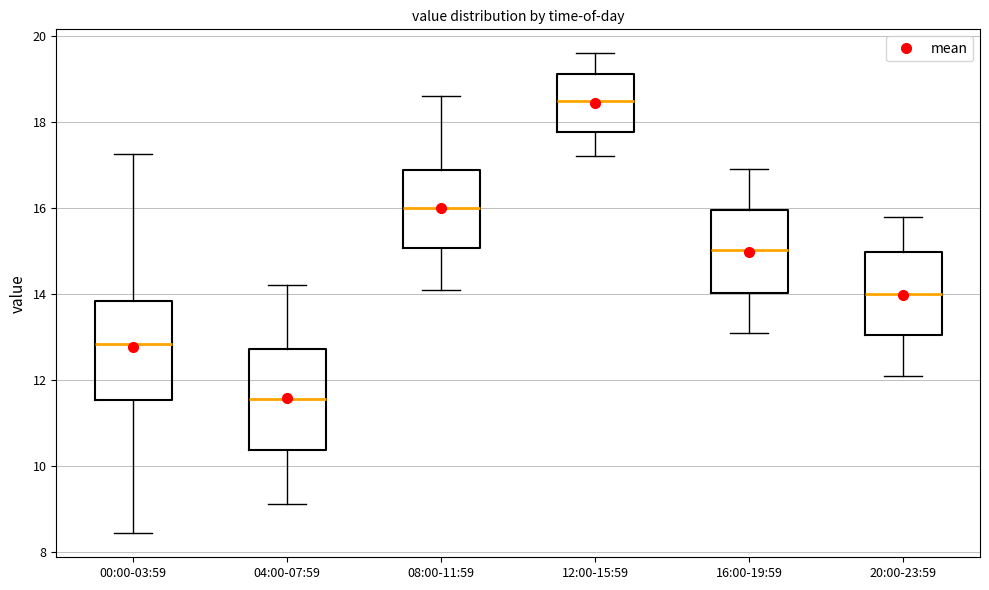

Where does the lower whisker of the box for 12:00-15:59 end on the y-axis? The values are not printed on the chart, so give them approximately, as read against the axis.

17.2